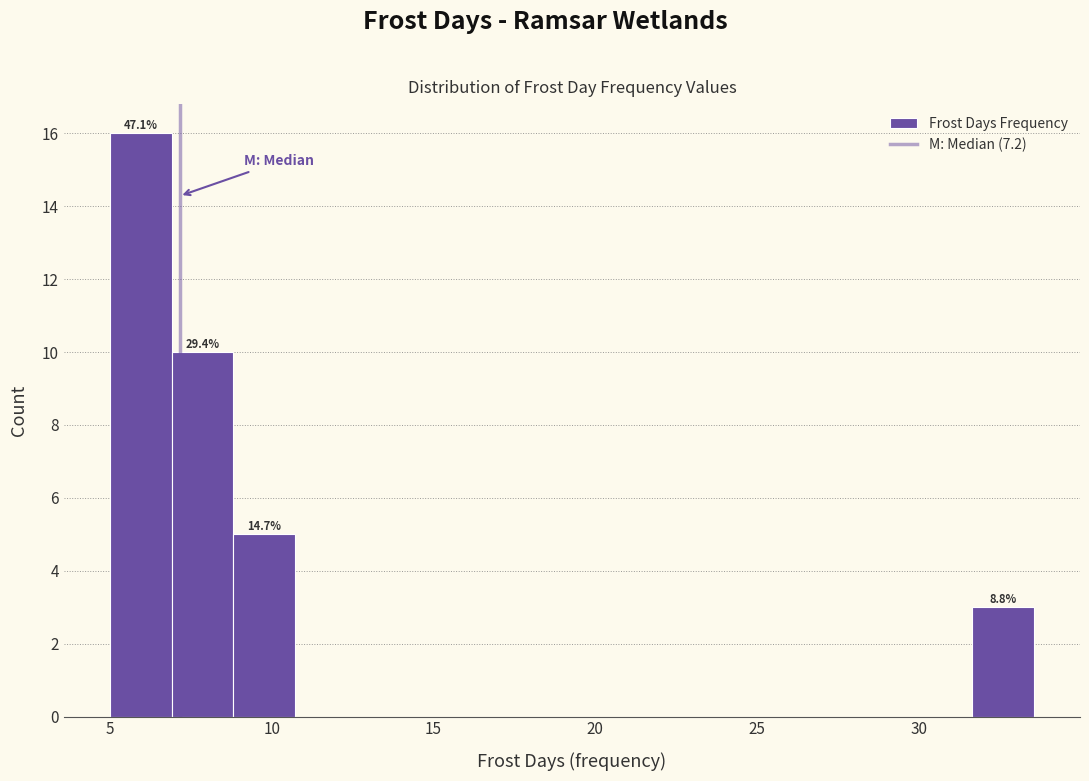

Around what value on the x-axis is the tallest bar? Give the approximate position of its centre, as read against the axis.

6.0